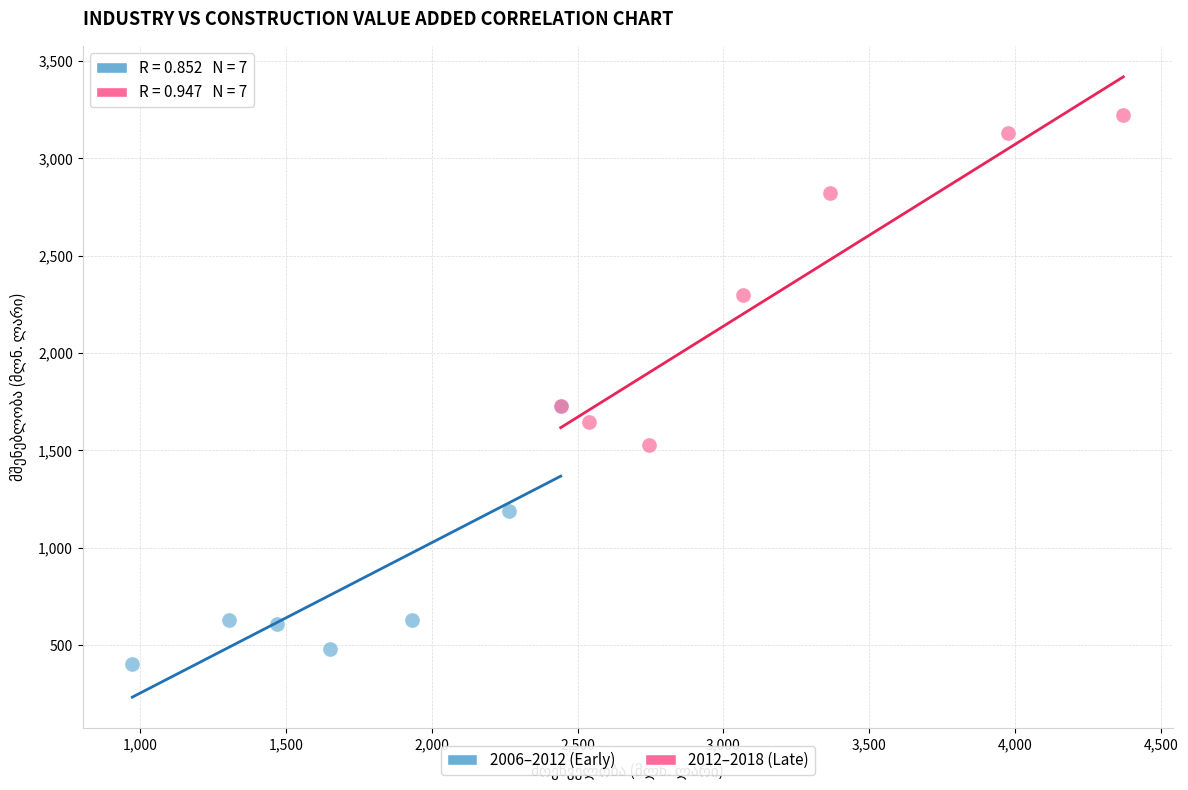

Which series reaches the maximum Y coordinate?

2012–2018 (Late)